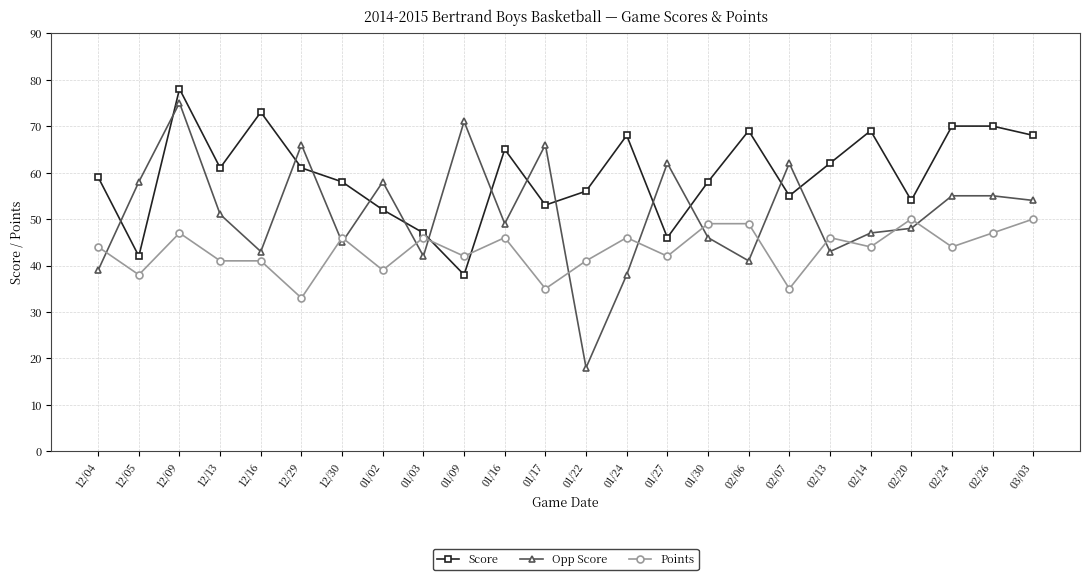

True or false: Score and Points intersect in this chart.

True